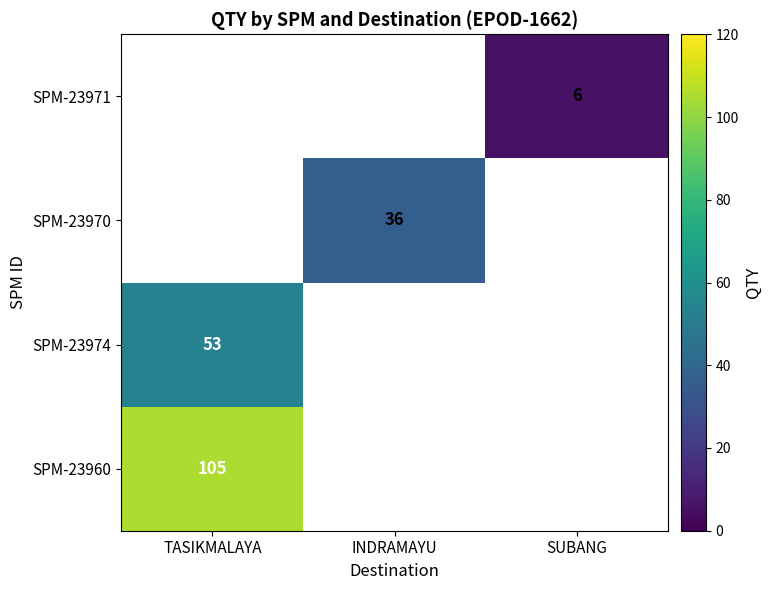

The SPM-23960 series shows 141 at TASIKMALAYA. True or false?

False